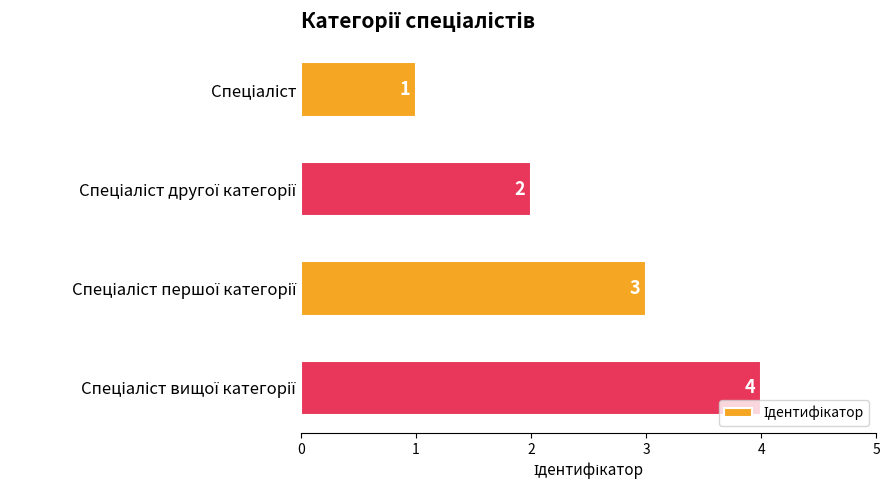

What is the sum of all values?

10